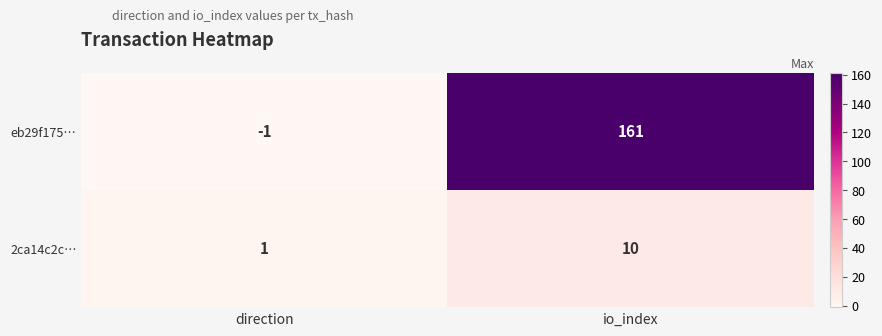

Which series has the widest spread of values?

eb29f175…